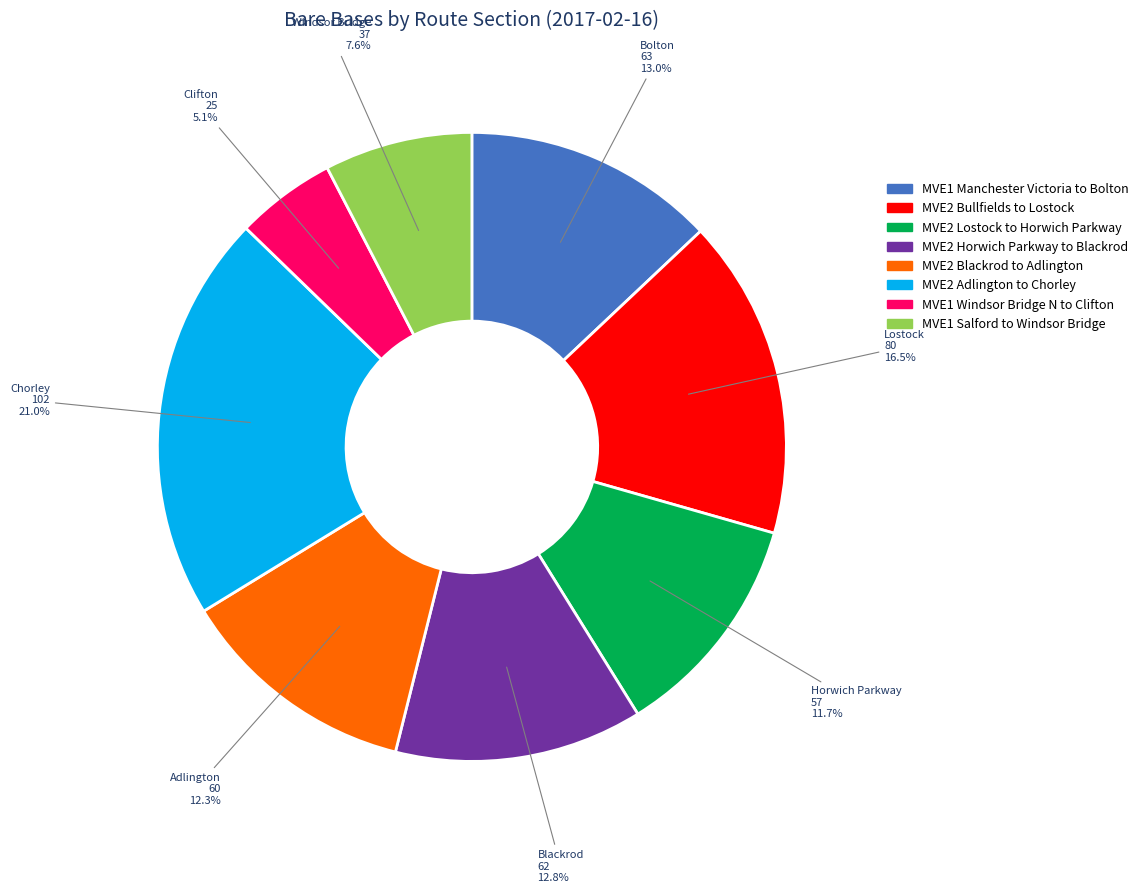

Is it true that MVE2 Adlington to Chorley is 21% of the pie?

True